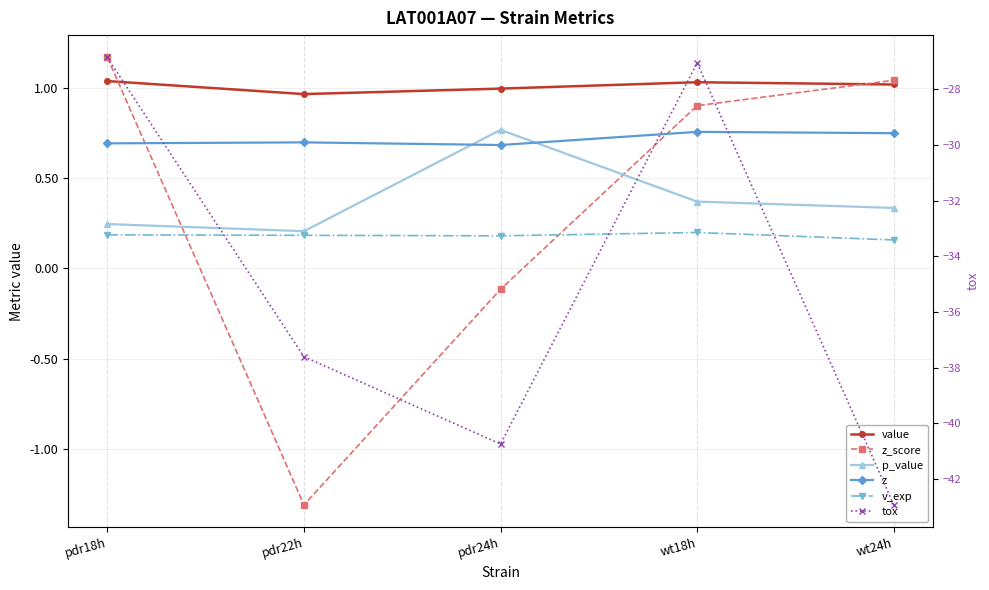

At which label is value closest to 1?

pdr24h